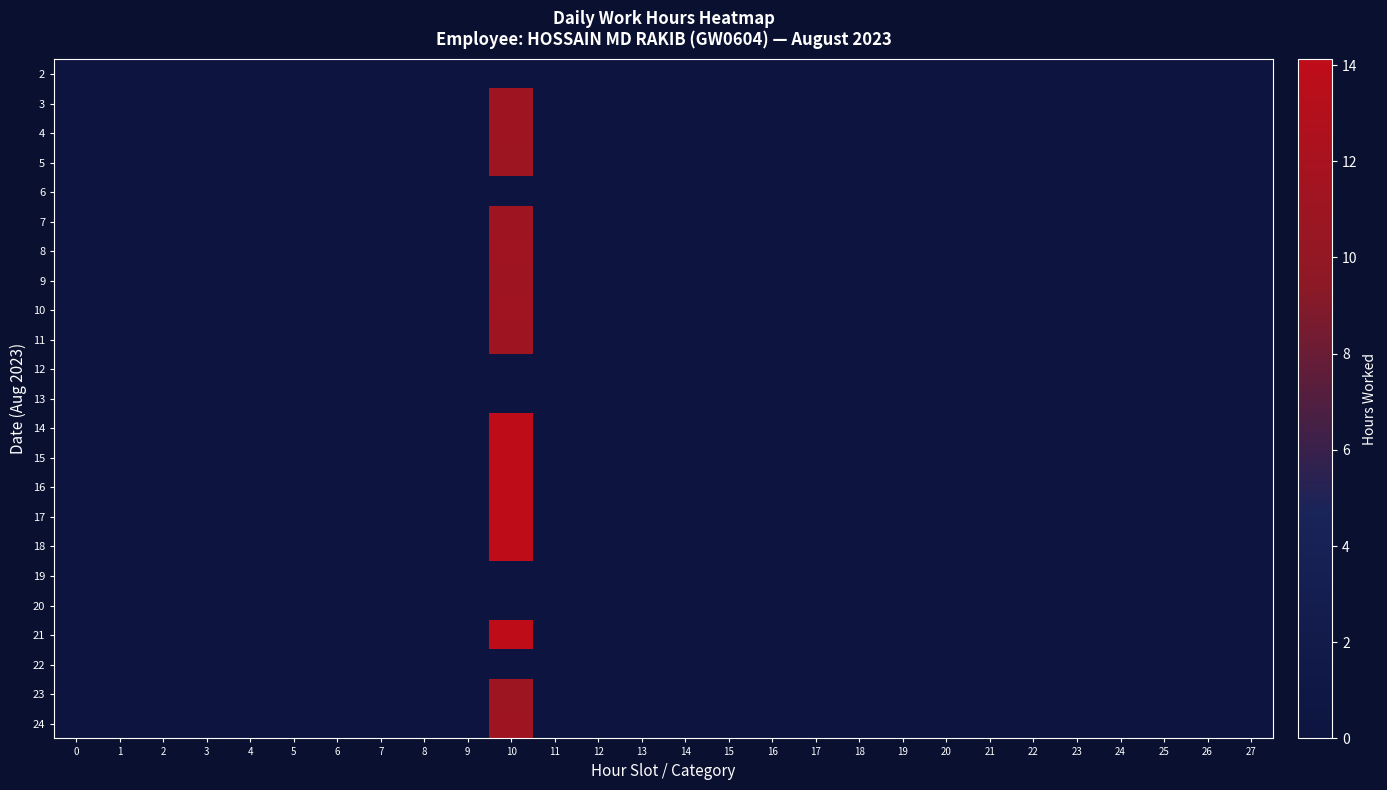

Reading right to left, extract all data points from this chart.

2: 27=0.0	26=0.0	25=0.0	24=0.0	23=0.0	22=0.0	21=0.0	20=0.0	19=0.0	18=0.0	17=0.0	16=0.0	15=0.0	14=0.0	13=0.0	12=0.0	11=0.0	10=0.0	9=0.0	8=0.0	7=0.0	6=0.0	5=0.0	4=0.0	3=0.0	2=0.0	1=0.0	0=0.0
3: 27=0.0	26=0.0	25=0.0	24=0.0	23=0.0	22=0.0	21=0.0	20=0.0	19=0.0	18=0.0	17=0.0	16=0.0	15=0.0	14=0.0	13=0.0	12=0.0	11=0.0	10=11.1	9=0.0	8=0.0	7=0.0	6=0.0	5=0.0	4=0.0	3=0.0	2=0.0	1=0.0	0=0.0
4: 27=0.0	26=0.0	25=0.0	24=0.0	23=0.0	22=0.0	21=0.0	20=0.0	19=0.0	18=0.0	17=0.0	16=0.0	15=0.0	14=0.0	13=0.0	12=0.0	11=0.0	10=11.2	9=0.0	8=0.0	7=0.0	6=0.0	5=0.0	4=0.0	3=0.0	2=0.0	1=0.0	0=0.0
5: 27=0.0	26=0.0	25=0.0	24=0.0	23=0.0	22=0.0	21=0.0	20=0.0	19=0.0	18=0.0	17=0.0	16=0.0	15=0.0	14=0.0	13=0.0	12=0.0	11=0.0	10=11.0	9=0.0	8=0.0	7=0.0	6=0.0	5=0.0	4=0.0	3=0.0	2=0.0	1=0.0	0=0.0
6: 27=0.0	26=0.0	25=0.0	24=0.0	23=0.0	22=0.0	21=0.0	20=0.0	19=0.0	18=0.0	17=0.0	16=0.0	15=0.0	14=0.0	13=0.0	12=0.0	11=0.0	10=0.0	9=0.0	8=0.0	7=0.0	6=0.0	5=0.0	4=0.0	3=0.0	2=0.0	1=0.0	0=0.0
7: 27=0.0	26=0.0	25=0.0	24=0.0	23=0.0	22=0.0	21=0.0	20=0.0	19=0.0	18=0.0	17=0.0	16=0.0	15=0.0	14=0.0	13=0.0	12=0.0	11=0.0	10=11.1	9=0.0	8=0.0	7=0.0	6=0.0	5=0.0	4=0.0	3=0.0	2=0.0	1=0.0	0=0.0
8: 27=0.0	26=0.0	25=0.0	24=0.0	23=0.0	22=0.0	21=0.0	20=0.0	19=0.0	18=0.0	17=0.0	16=0.0	15=0.0	14=0.0	13=0.0	12=0.0	11=0.0	10=11.3	9=0.0	8=0.0	7=0.0	6=0.0	5=0.0	4=0.0	3=0.0	2=0.0	1=0.0	0=0.0
9: 27=0.0	26=0.0	25=0.0	24=0.0	23=0.0	22=0.0	21=0.0	20=0.0	19=0.0	18=0.0	17=0.0	16=0.0	15=0.0	14=0.0	13=0.0	12=0.0	11=0.0	10=11.2	9=0.0	8=0.0	7=0.0	6=0.0	5=0.0	4=0.0	3=0.0	2=0.0	1=0.0	0=0.0
10: 27=0.0	26=0.0	25=0.0	24=0.0	23=0.0	22=0.0	21=0.0	20=0.0	19=0.0	18=0.0	17=0.0	16=0.0	15=0.0	14=0.0	13=0.0	12=0.0	11=0.0	10=11.3	9=0.0	8=0.0	7=0.0	6=0.0	5=0.0	4=0.0	3=0.0	2=0.0	1=0.0	0=0.0
11: 27=0.0	26=0.0	25=0.0	24=0.0	23=0.0	22=0.0	21=0.0	20=0.0	19=0.0	18=0.0	17=0.0	16=0.0	15=0.0	14=0.0	13=0.0	12=0.0	11=0.0	10=11.0	9=0.0	8=0.0	7=0.0	6=0.0	5=0.0	4=0.0	3=0.0	2=0.0	1=0.0	0=0.0
12: 27=0.0	26=0.0	25=0.0	24=0.0	23=0.0	22=0.0	21=0.0	20=0.0	19=0.0	18=0.0	17=0.0	16=0.0	15=0.0	14=0.0	13=0.0	12=0.0	11=0.0	10=0.0	9=0.0	8=0.0	7=0.0	6=0.0	5=0.0	4=0.0	3=0.0	2=0.0	1=0.0	0=0.0
13: 27=0.0	26=0.0	25=0.0	24=0.0	23=0.0	22=0.0	21=0.0	20=0.0	19=0.0	18=0.0	17=0.0	16=0.0	15=0.0	14=0.0	13=0.0	12=0.0	11=0.0	10=0.0	9=0.0	8=0.0	7=0.0	6=0.0	5=0.0	4=0.0	3=0.0	2=0.0	1=0.0	0=0.0
14: 27=0.0	26=0.0	25=0.0	24=0.0	23=0.0	22=0.0	21=0.0	20=0.0	19=0.0	18=0.0	17=0.0	16=0.0	15=0.0	14=0.0	13=0.0	12=0.0	11=0.0	10=14.1	9=0.0	8=0.0	7=0.0	6=0.0	5=0.0	4=0.0	3=0.0	2=0.0	1=0.0	0=0.0
15: 27=0.0	26=0.0	25=0.0	24=0.0	23=0.0	22=0.0	21=0.0	20=0.0	19=0.0	18=0.0	17=0.0	16=0.0	15=0.0	14=0.0	13=0.0	12=0.0	11=0.0	10=14.1	9=0.0	8=0.0	7=0.0	6=0.0	5=0.0	4=0.0	3=0.0	2=0.0	1=0.0	0=0.0
16: 27=0.0	26=0.0	25=0.0	24=0.0	23=0.0	22=0.0	21=0.0	20=0.0	19=0.0	18=0.0	17=0.0	16=0.0	15=0.0	14=0.0	13=0.0	12=0.0	11=0.0	10=14.1	9=0.0	8=0.0	7=0.0	6=0.0	5=0.0	4=0.0	3=0.0	2=0.0	1=0.0	0=0.0
17: 27=0.0	26=0.0	25=0.0	24=0.0	23=0.0	22=0.0	21=0.0	20=0.0	19=0.0	18=0.0	17=0.0	16=0.0	15=0.0	14=0.0	13=0.0	12=0.0	11=0.0	10=14.1	9=0.0	8=0.0	7=0.0	6=0.0	5=0.0	4=0.0	3=0.0	2=0.0	1=0.0	0=0.0
18: 27=0.0	26=0.0	25=0.0	24=0.0	23=0.0	22=0.0	21=0.0	20=0.0	19=0.0	18=0.0	17=0.0	16=0.0	15=0.0	14=0.0	13=0.0	12=0.0	11=0.0	10=14.0	9=0.0	8=0.0	7=0.0	6=0.0	5=0.0	4=0.0	3=0.0	2=0.0	1=0.0	0=0.0
19: 27=0.0	26=0.0	25=0.0	24=0.0	23=0.0	22=0.0	21=0.0	20=0.0	19=0.0	18=0.0	17=0.0	16=0.0	15=0.0	14=0.0	13=0.0	12=0.0	11=0.0	10=0.0	9=0.0	8=0.0	7=0.0	6=0.0	5=0.0	4=0.0	3=0.0	2=0.0	1=0.0	0=0.0
20: 27=0.0	26=0.0	25=0.0	24=0.0	23=0.0	22=0.0	21=0.0	20=0.0	19=0.0	18=0.0	17=0.0	16=0.0	15=0.0	14=0.0	13=0.0	12=0.0	11=0.0	10=0.0	9=0.0	8=0.0	7=0.0	6=0.0	5=0.0	4=0.0	3=0.0	2=0.0	1=0.0	0=0.0
21: 27=0.0	26=0.0	25=0.0	24=0.0	23=0.0	22=0.0	21=0.0	20=0.0	19=0.0	18=0.0	17=0.0	16=0.0	15=0.0	14=0.0	13=0.0	12=0.0	11=0.0	10=14.1	9=0.0	8=0.0	7=0.0	6=0.0	5=0.0	4=0.0	3=0.0	2=0.0	1=0.0	0=0.0
22: 27=0.0	26=0.0	25=0.0	24=0.0	23=0.0	22=0.0	21=0.0	20=0.0	19=0.0	18=0.0	17=0.0	16=0.0	15=0.0	14=0.0	13=0.0	12=0.0	11=0.0	10=0.0	9=0.0	8=0.0	7=0.0	6=0.0	5=0.0	4=0.0	3=0.0	2=0.0	1=0.0	0=0.0
23: 27=0.0	26=0.0	25=0.0	24=0.0	23=0.0	22=0.0	21=0.0	20=0.0	19=0.0	18=0.0	17=0.0	16=0.0	15=0.0	14=0.0	13=0.0	12=0.0	11=0.0	10=11.0	9=0.0	8=0.0	7=0.0	6=0.0	5=0.0	4=0.0	3=0.0	2=0.0	1=0.0	0=0.0
24: 27=0.0	26=0.0	25=0.0	24=0.0	23=0.0	22=0.0	21=0.0	20=0.0	19=0.0	18=0.0	17=0.0	16=0.0	15=0.0	14=0.0	13=0.0	12=0.0	11=0.0	10=11.1	9=0.0	8=0.0	7=0.0	6=0.0	5=0.0	4=0.0	3=0.0	2=0.0	1=0.0	0=0.0